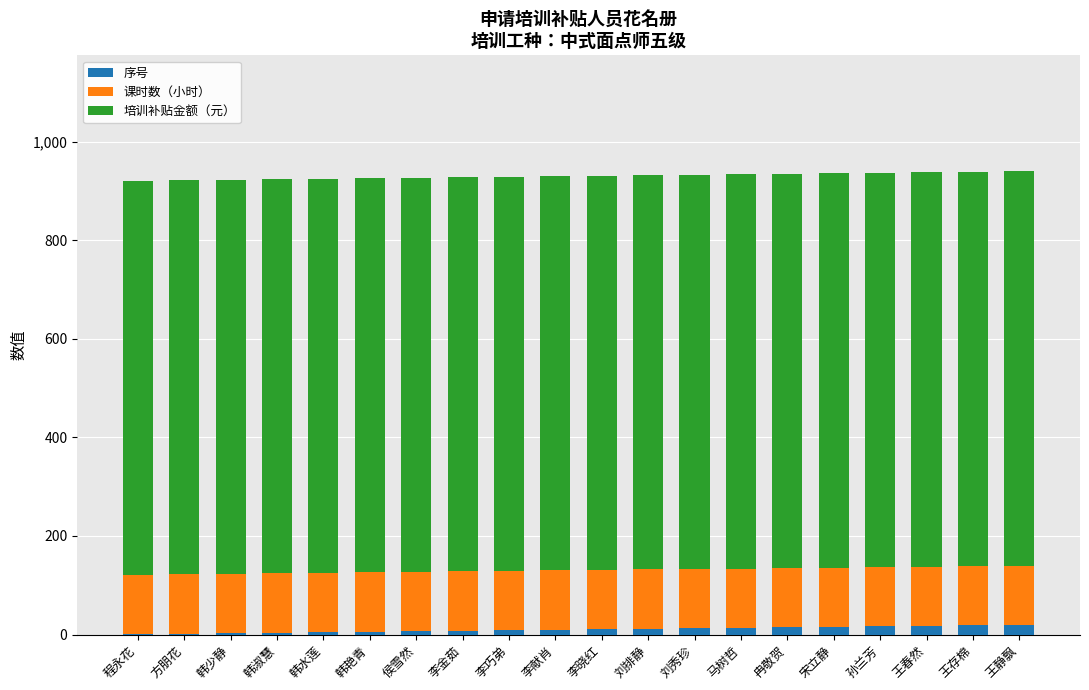

Are the bars horizontal?

No